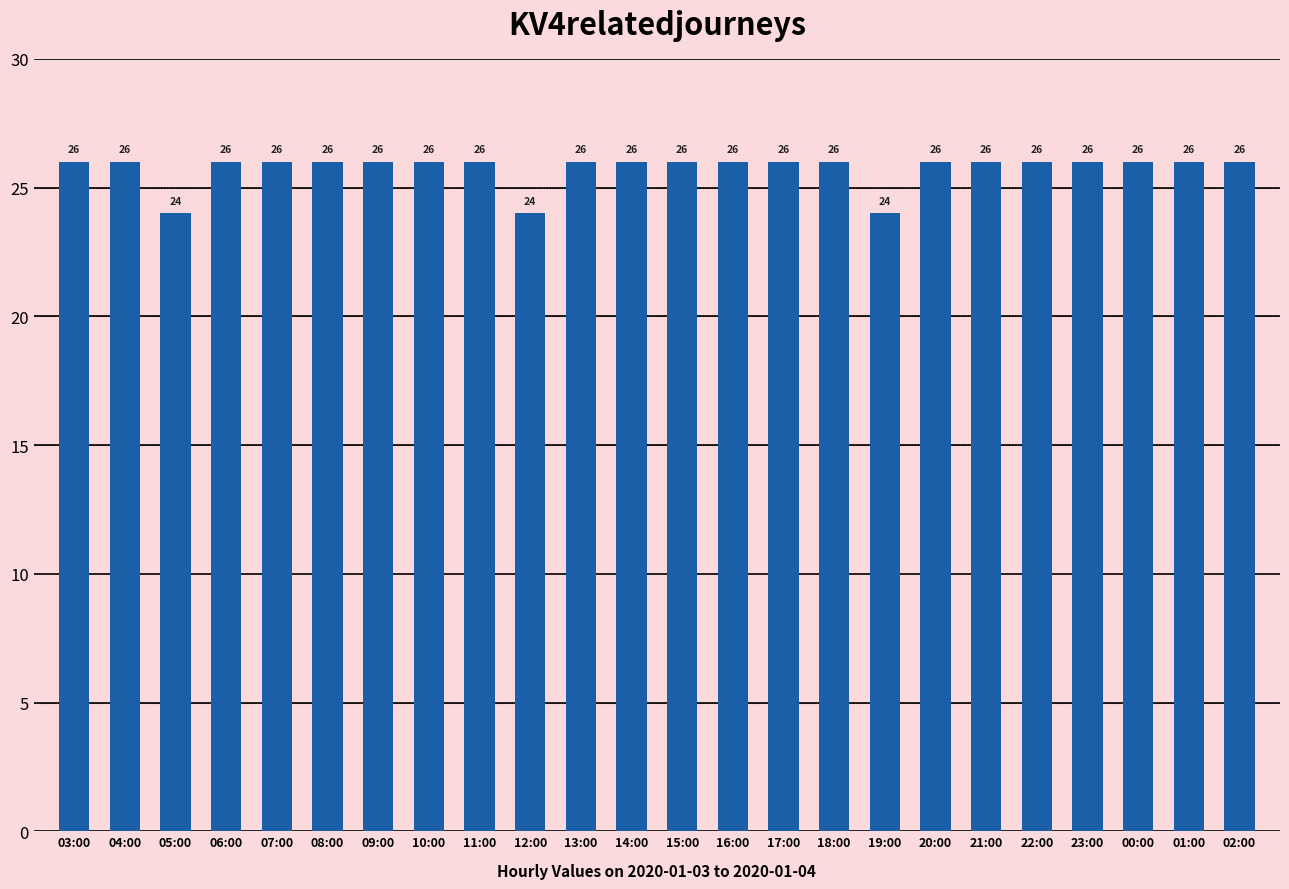

What is the minimum value shown in the chart?

24